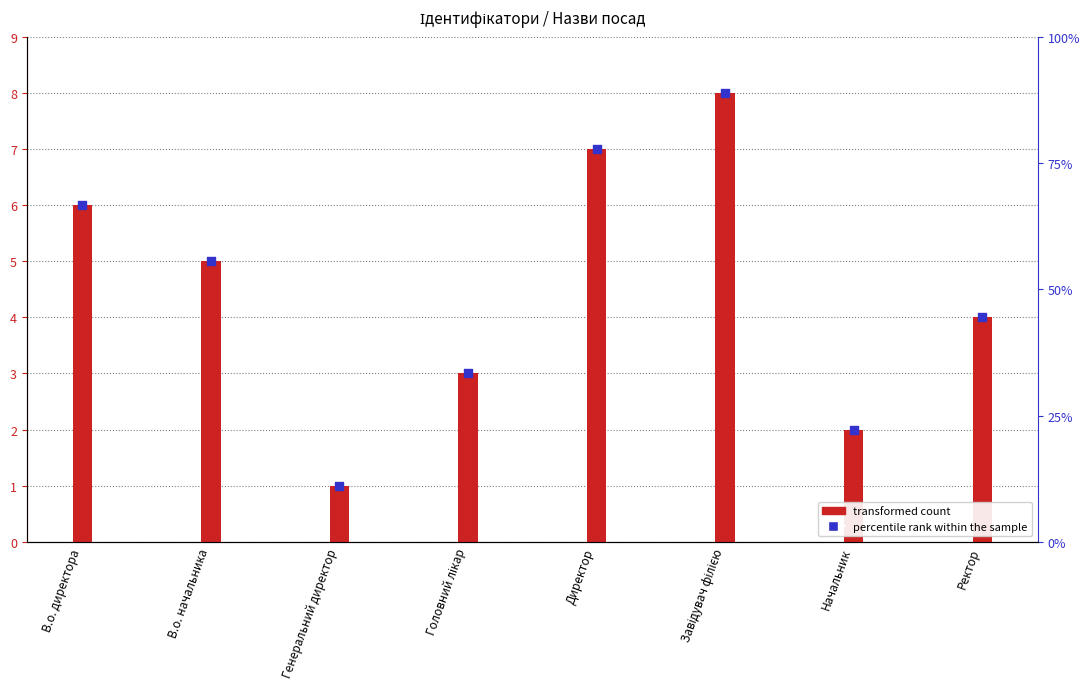

At which category is the sum across all series the highest?

Завідувач філією